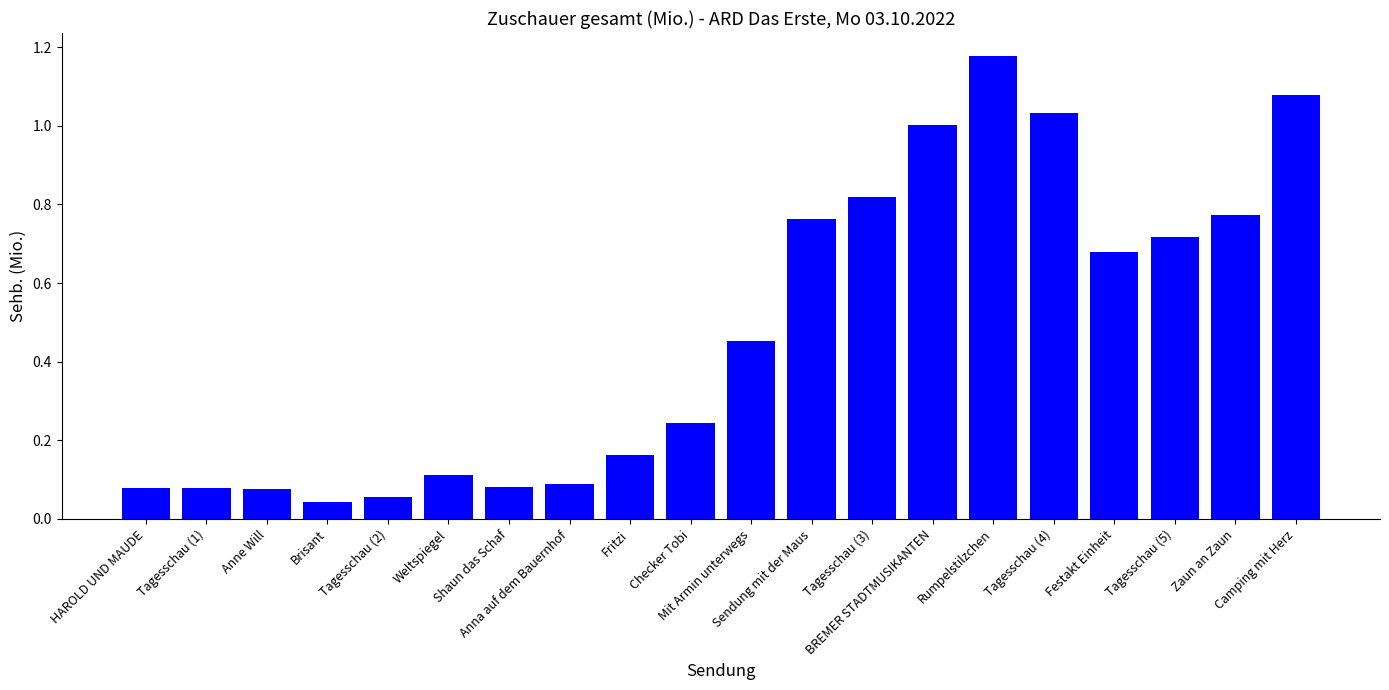

What is the label of the 14th bar from the left?

BREMER STADTMUSIKANTEN